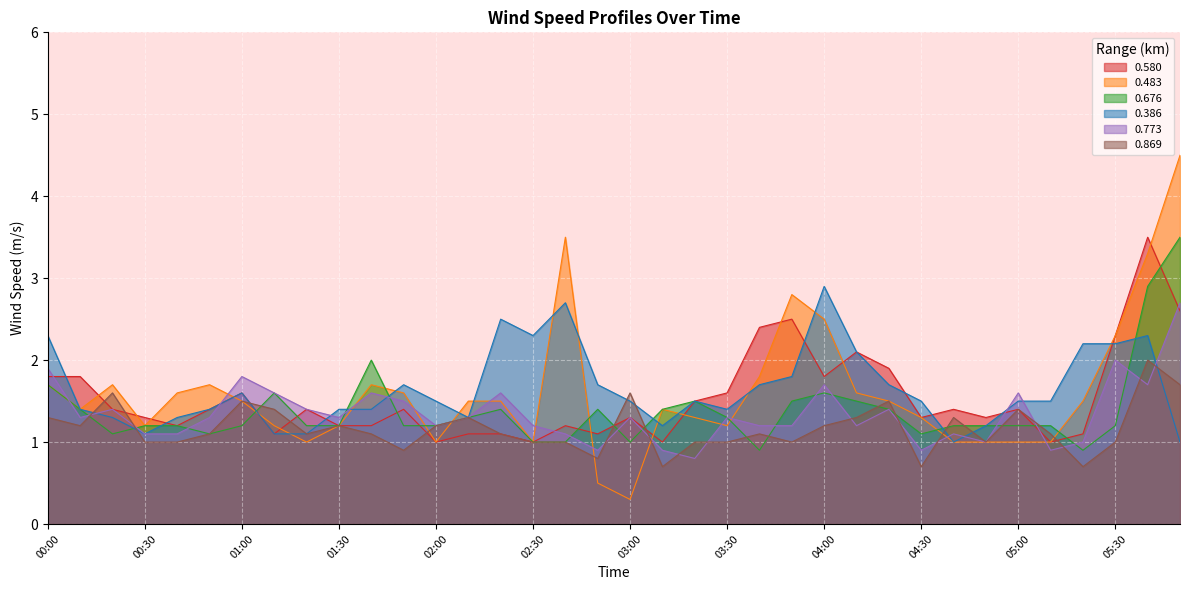

What is the approximate value of 0.676 at 01:30?

1.2